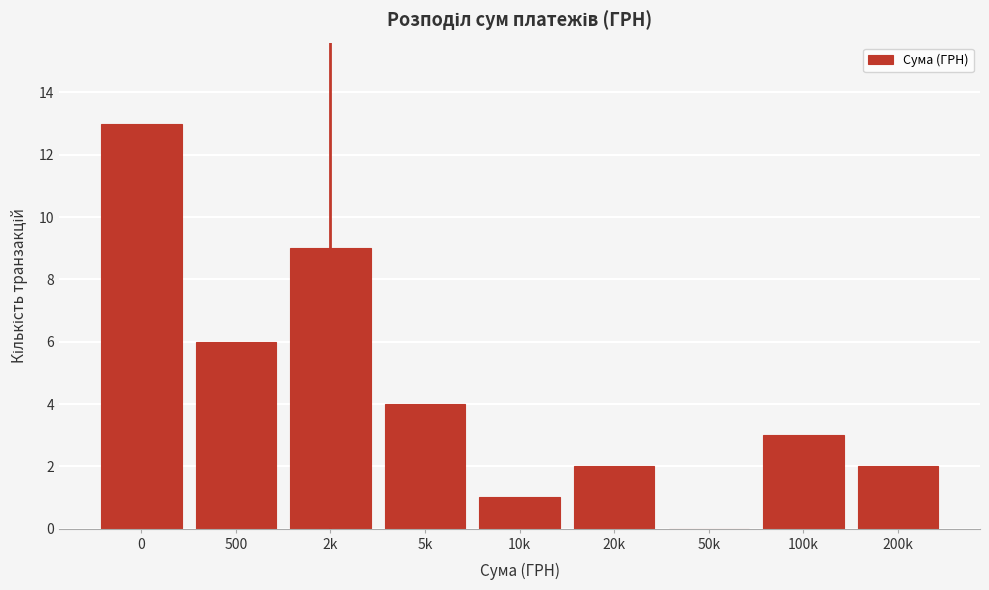

Reading right to left, extract all data points from this chart.

200k=2	100k=3	50k=0	20k=2	10k=1	5k=4	2k=9	500=6	0=13